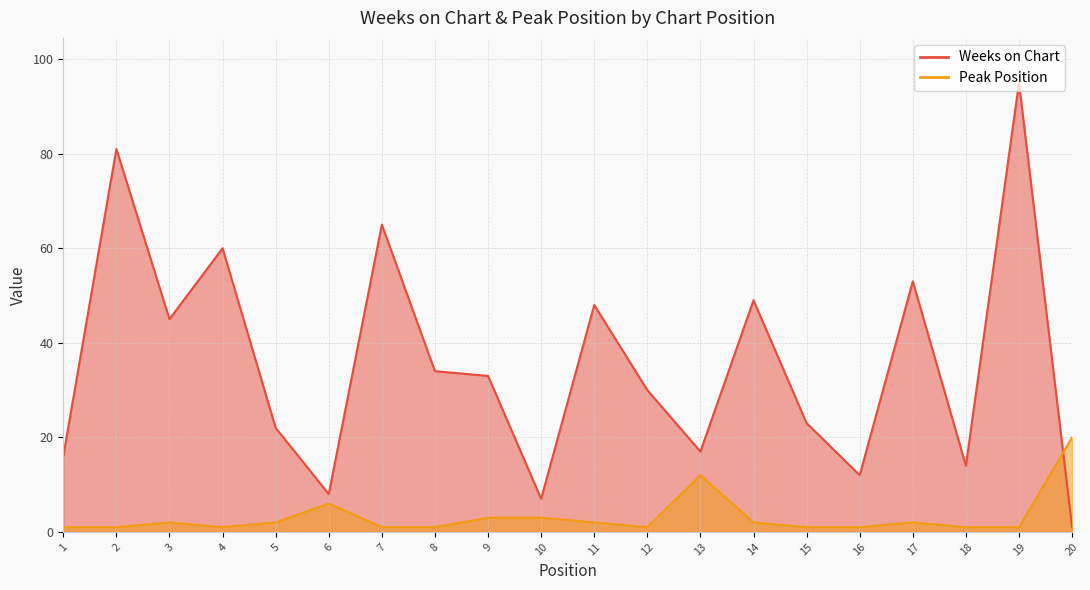

What is the lowest value of the Weeks on Chart series?

1